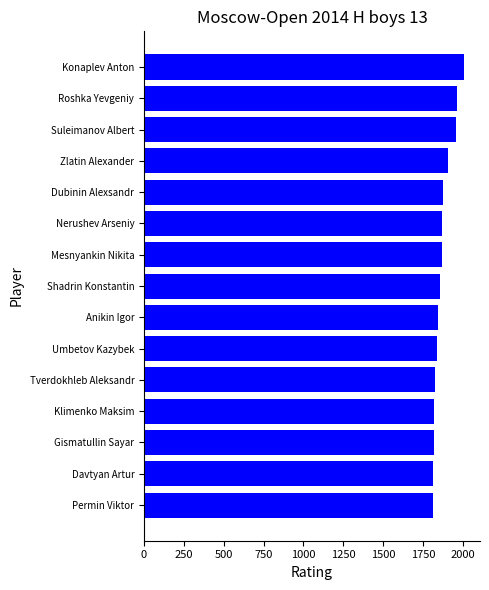

Between Suleimanov Albert and Shadrin Konstantin, which is larger?

Suleimanov Albert